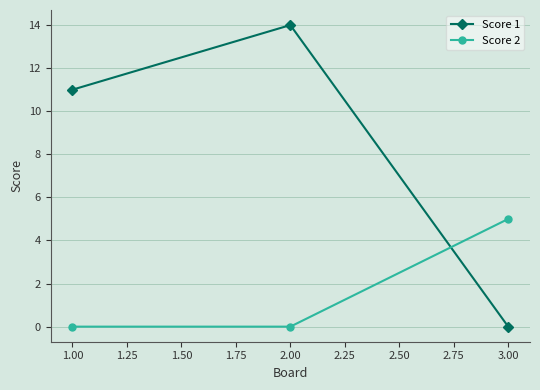

What is the sum of all Score 2 values?

5